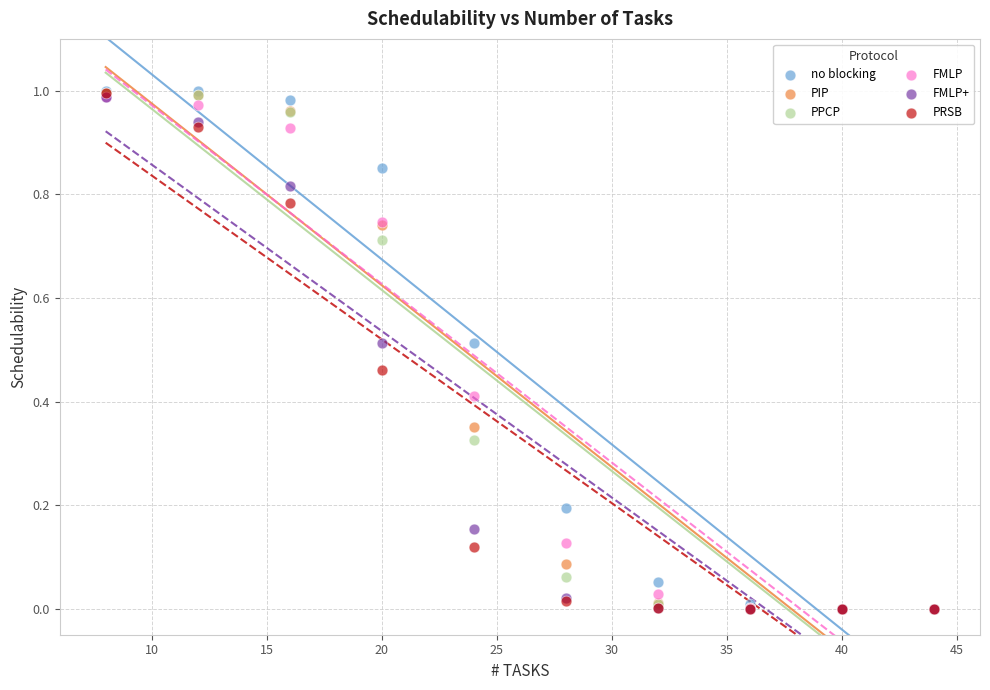

What are all the series names shown in the legend?

no blocking, PIP, PPCP, FMLP, FMLP+, PRSB